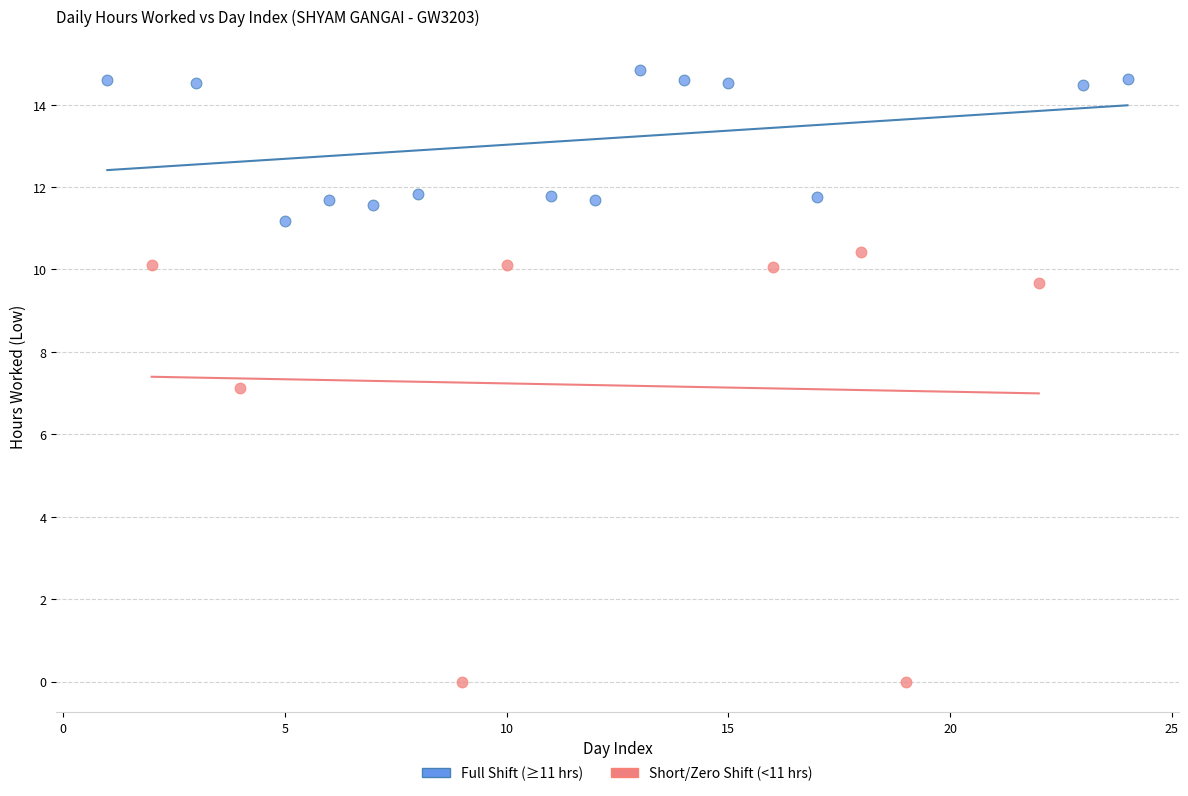

Which series reaches the minimum Y coordinate?

Short/Zero Shift (<11 hrs)